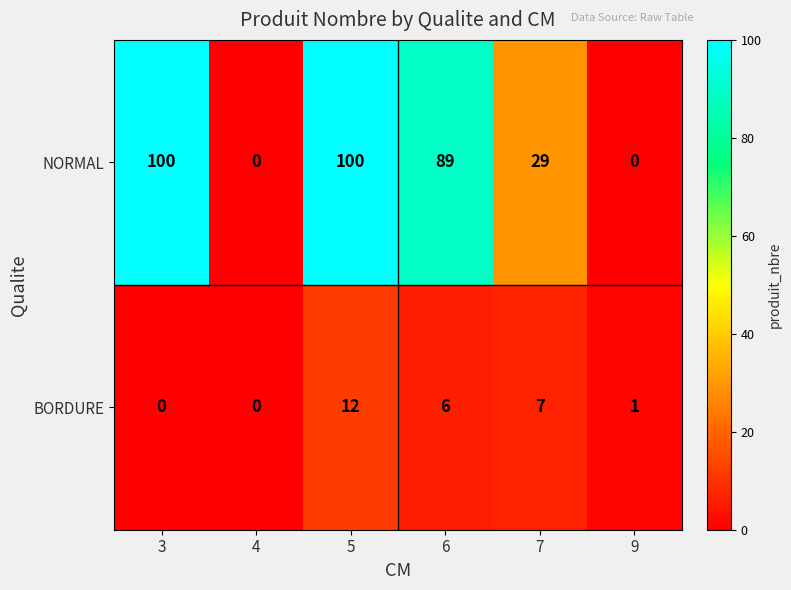

What is the total value across all series at 7?

36